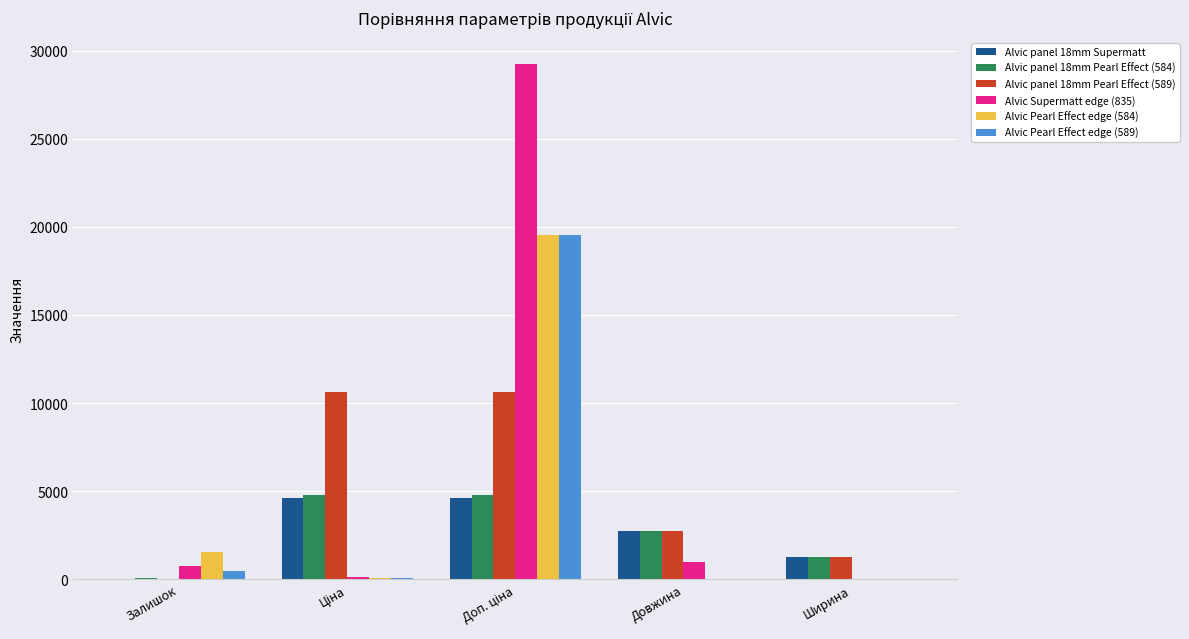

What is the greatest value displayed?

29265.8